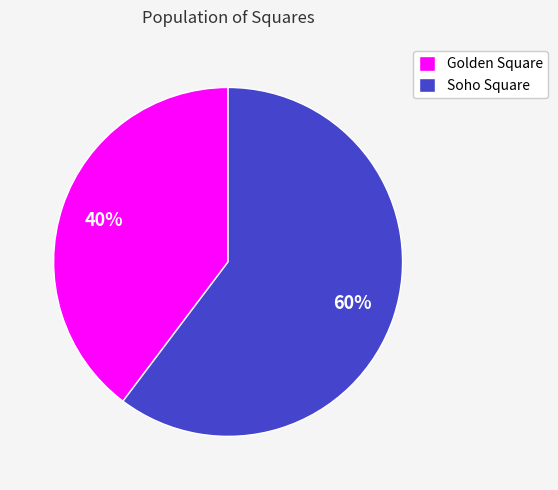

What percentage is the Soho Square slice, to the nearest percent?

60%